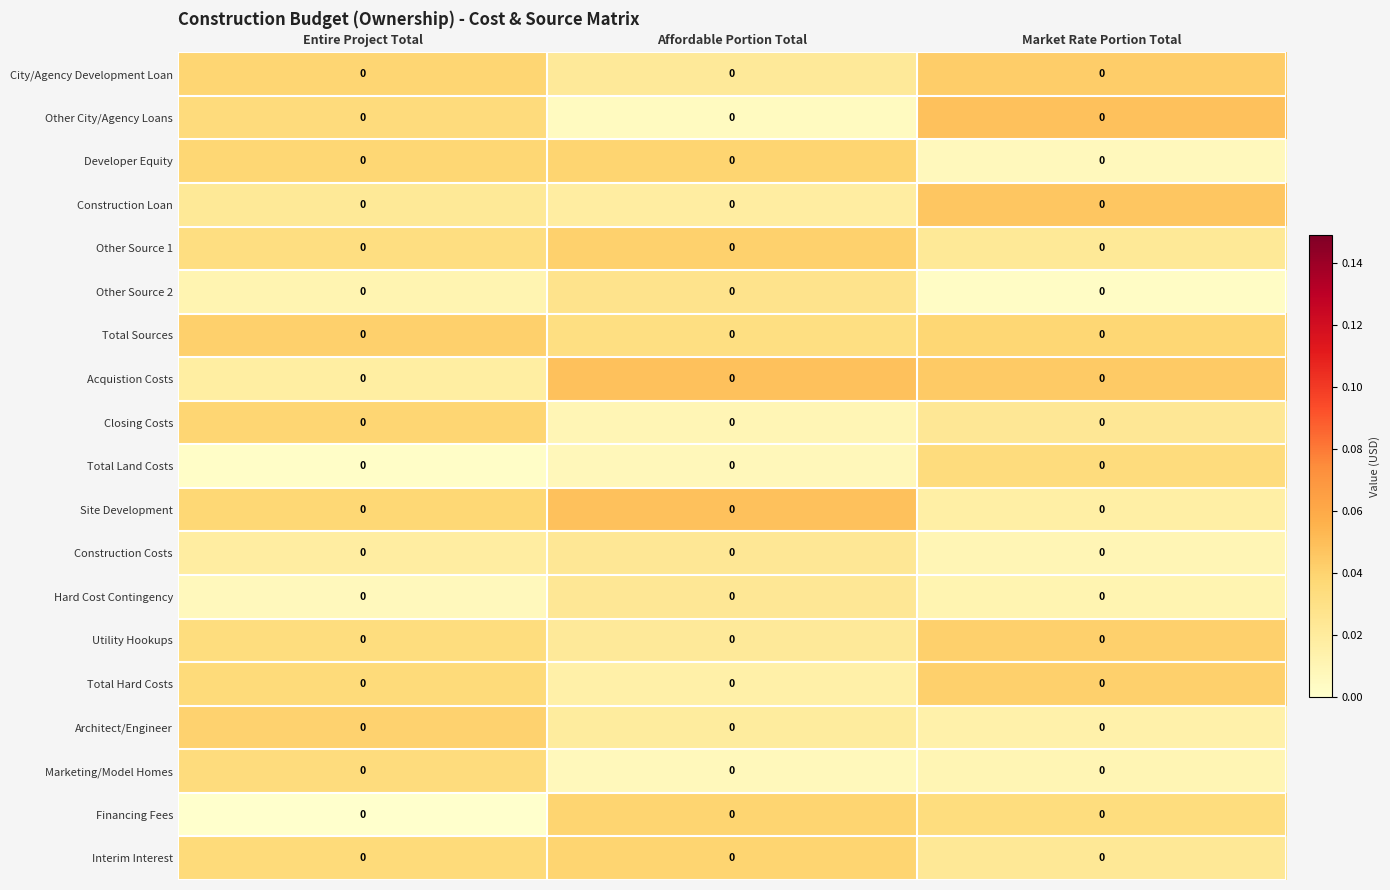

Between Market Rate Portion Total and Affordable Portion Total, which is larger?

Market Rate Portion Total